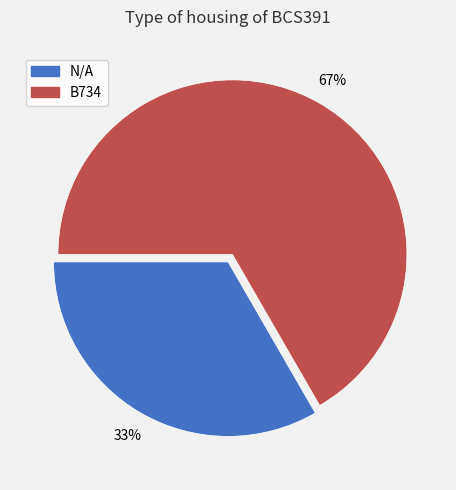

Is it true that N/A is 38% of the pie?

False